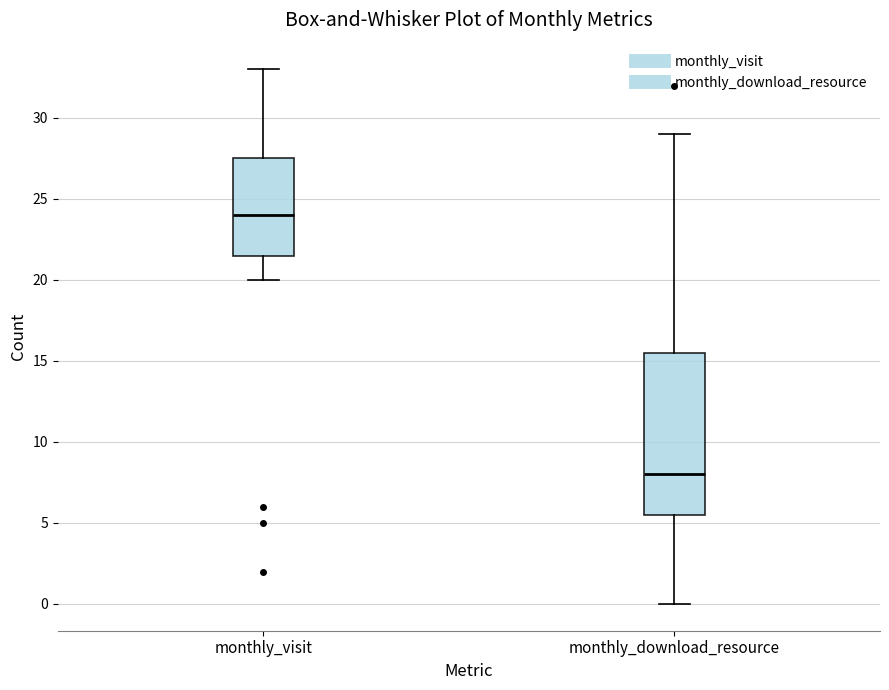

Which box has the highest median line?

monthly_visit